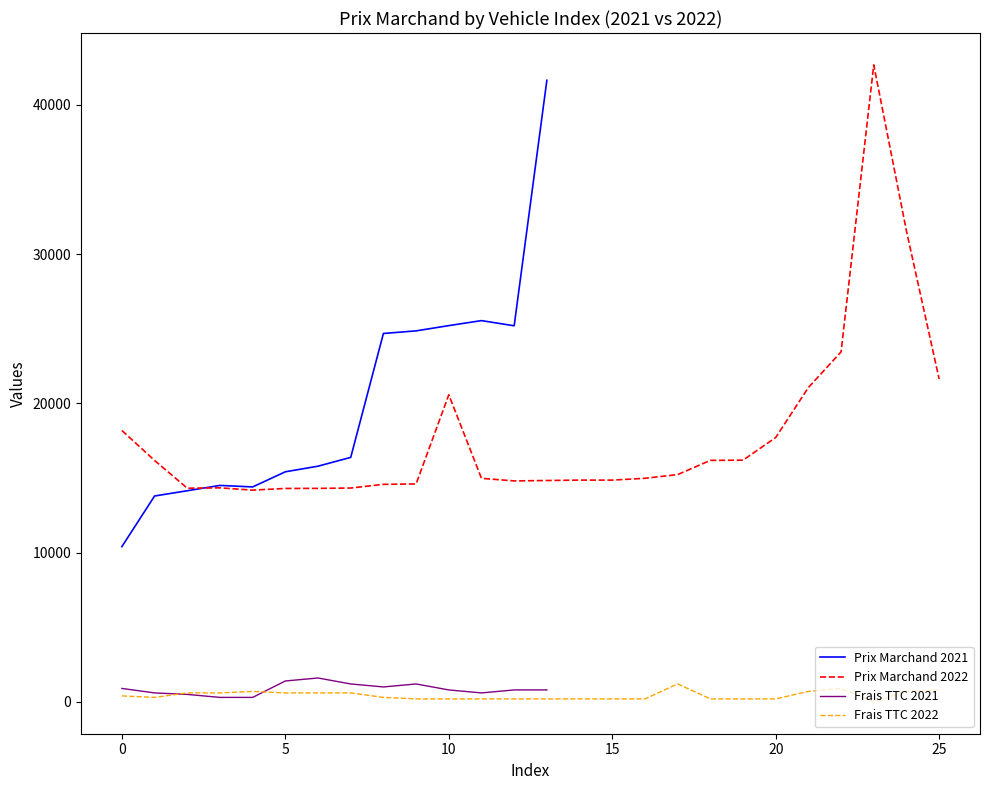

How many data points in Avg Prix Marchand are above 21627?

6